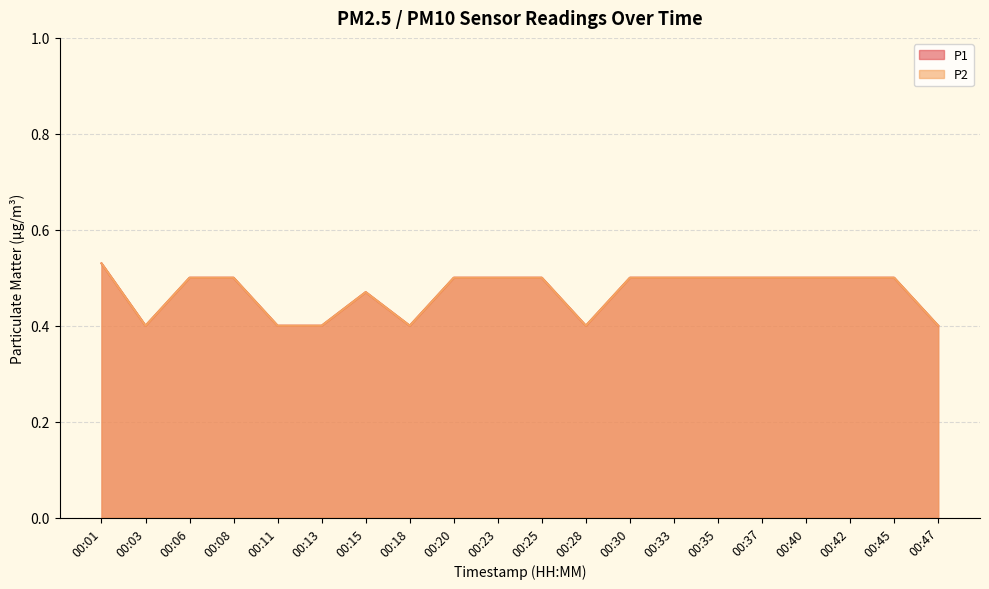

Reading left to right, what are all the values shown in this chart?

P1: 0.5	0.4	0.5	0.5	0.4	0.4	0.5	0.4	0.5	0.5	0.5	0.4	0.5	0.5	0.5	0.5	0.5	0.5	0.5	0.4
P2: 0.5	0.4	0.5	0.5	0.4	0.4	0.5	0.4	0.5	0.5	0.5	0.4	0.5	0.5	0.5	0.5	0.5	0.5	0.5	0.4